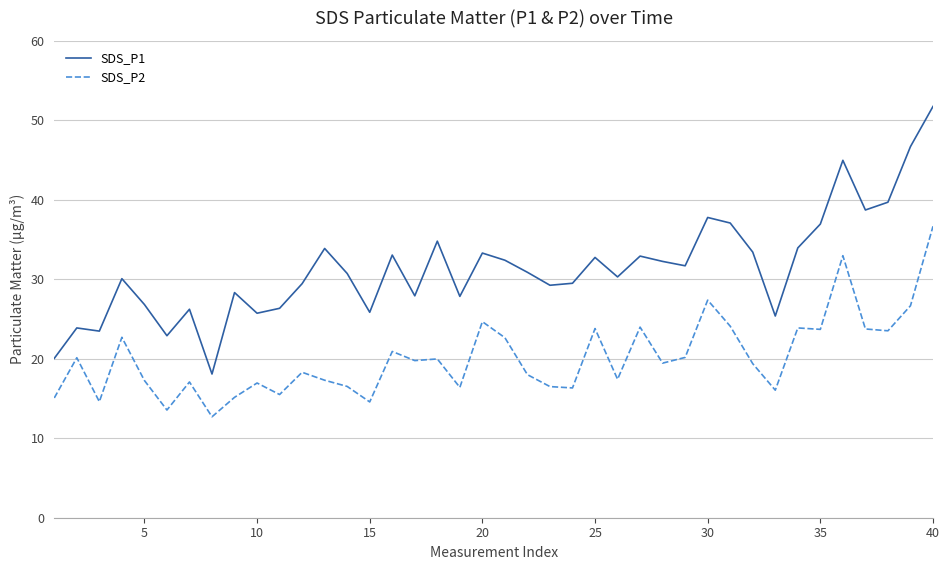

Which series has the largest total across all categories?

SDS_P1